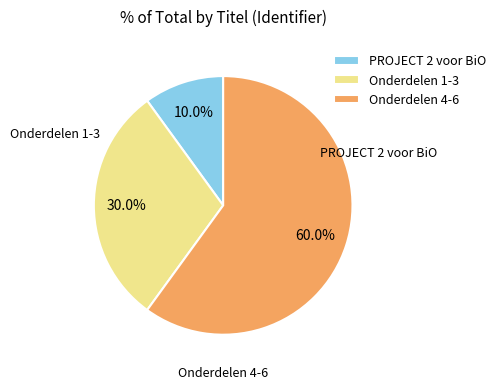

How many slices are in this pie chart?

3